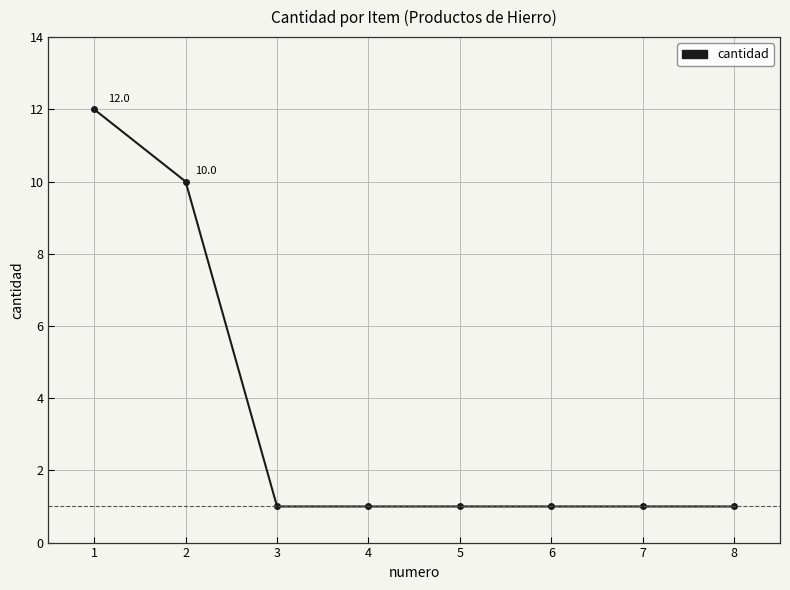

What is the greatest value displayed?

12